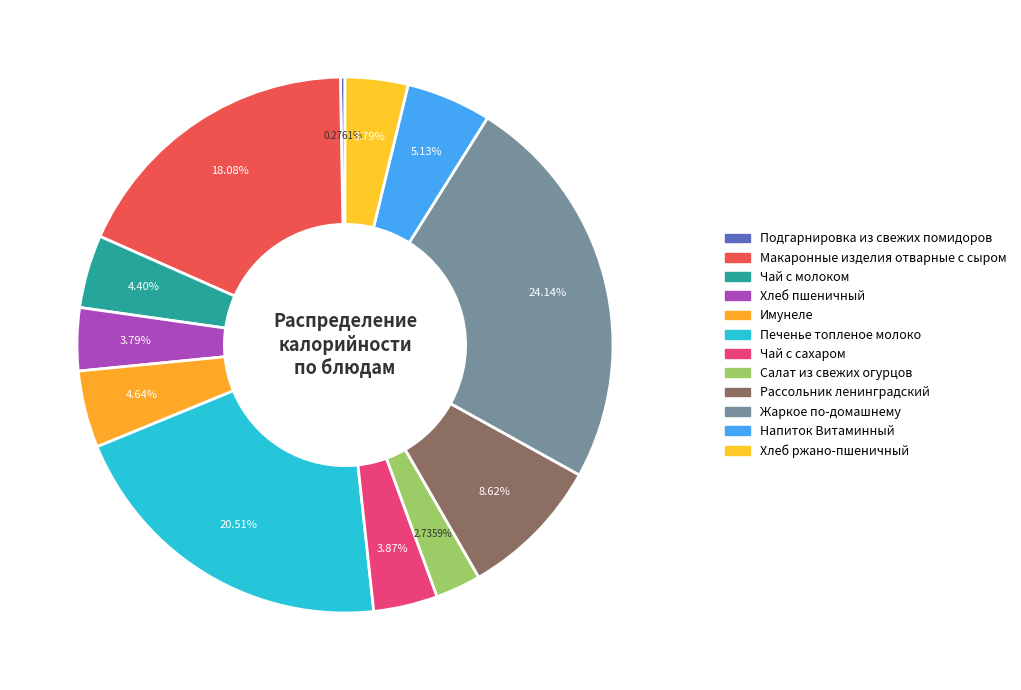

To the nearest percent, what is the combined percentage of Хлеб пшеничный and Имунеле?

8%